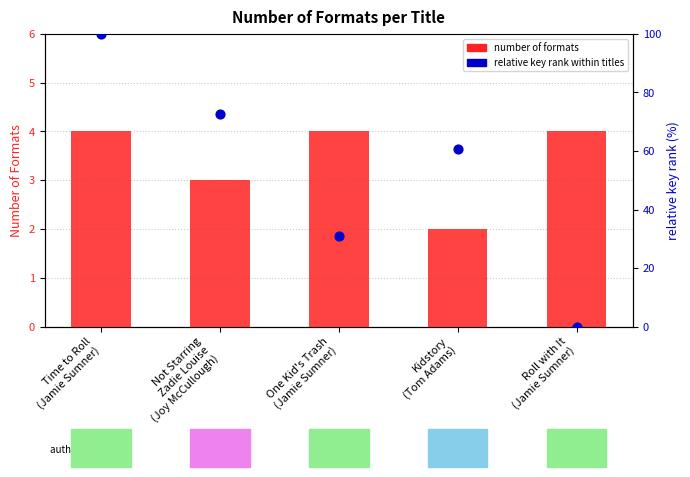

Which series has the largest total across all categories?

relative key rank within titles